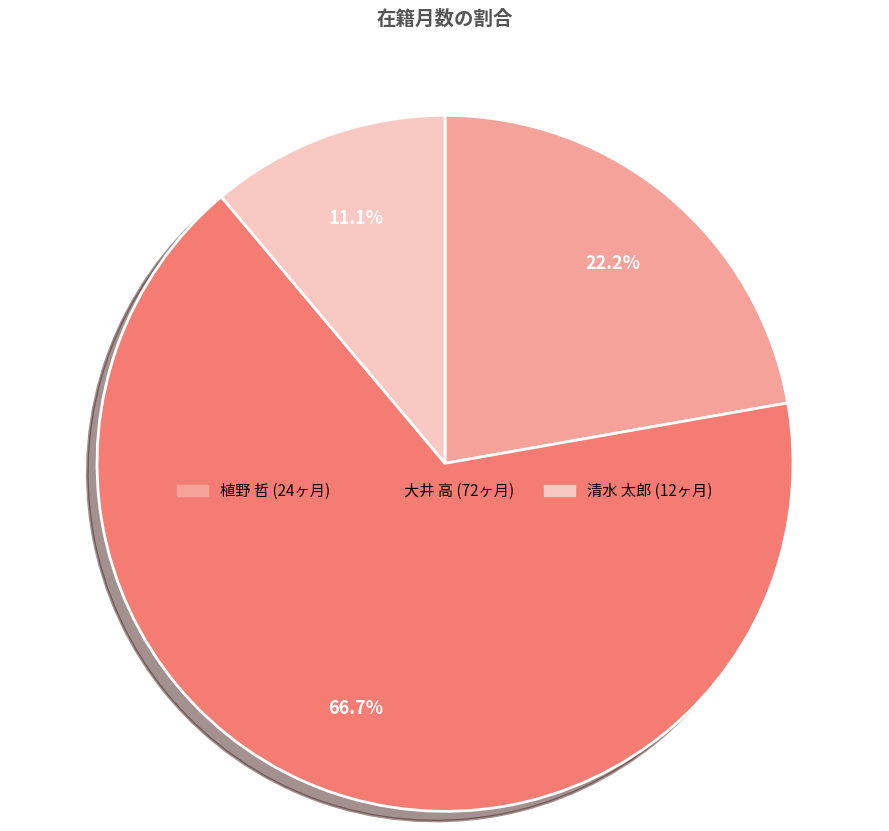

Is there any slice that represents more than half of the pie?

Yes